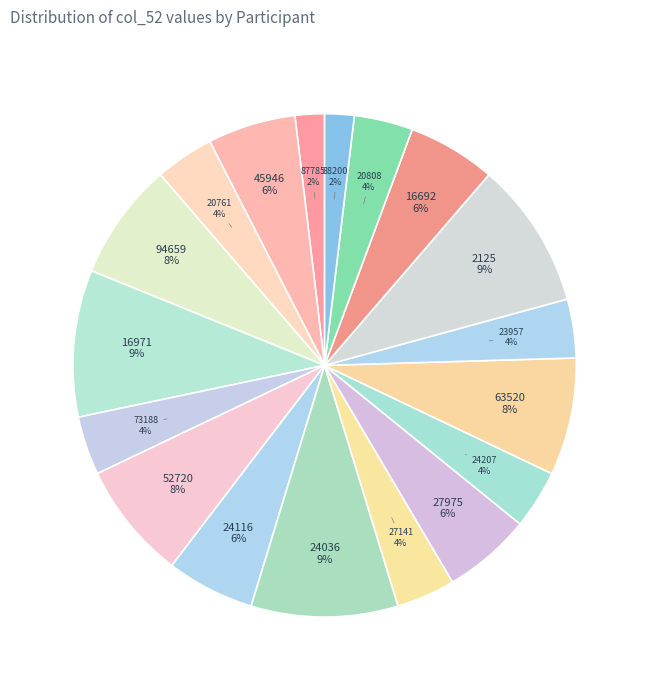

True or false: 24036 accounts for 1% of the total.

False